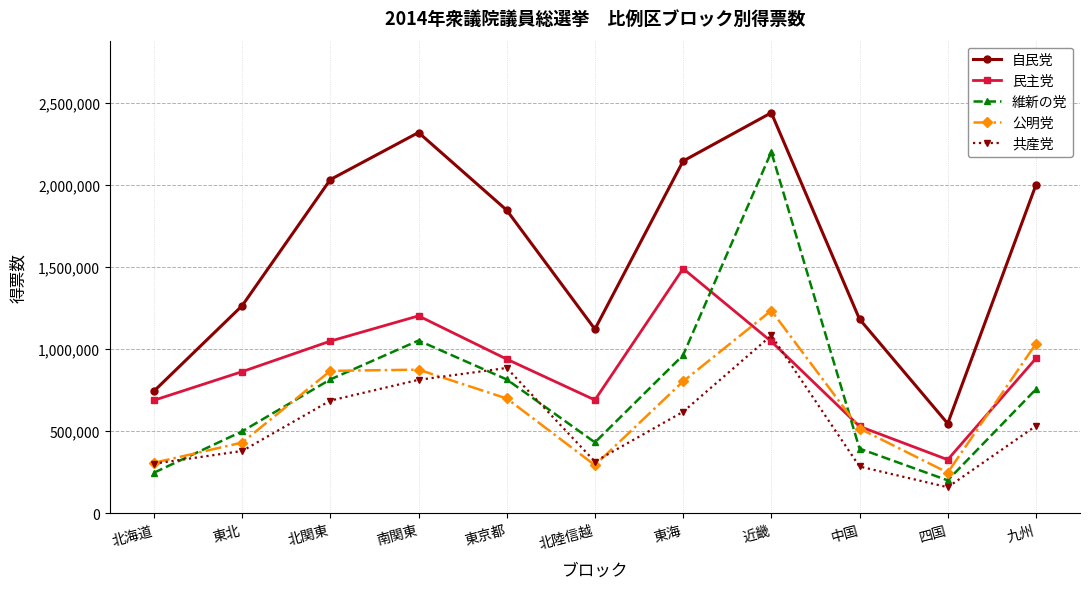

At which category is the sum across all series the highest?

近畿